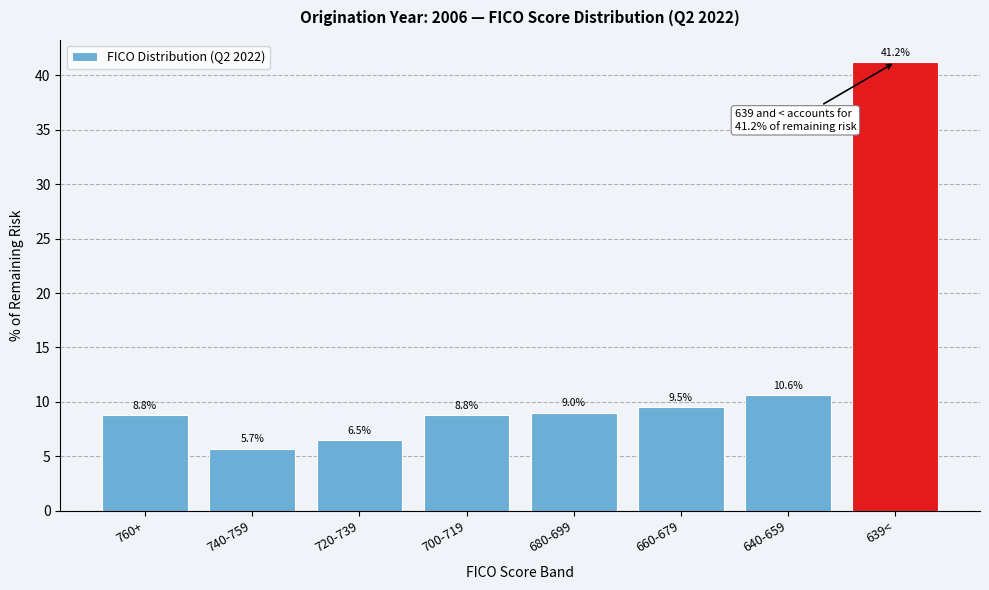

Reading left to right, extract all data points from this chart.

8.8	5.7	6.5	8.8	9.0	9.5	10.6	41.2